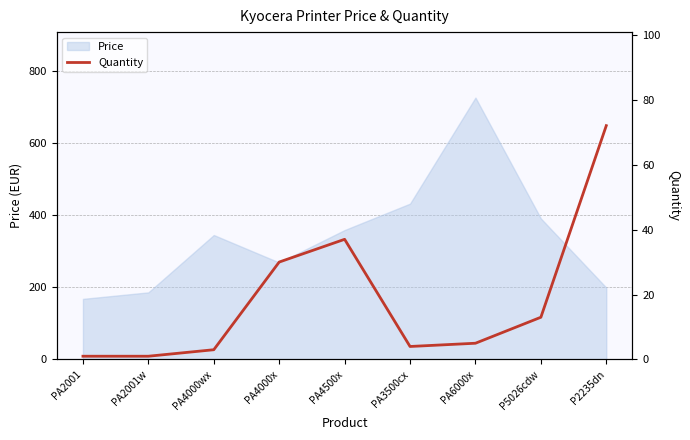

How many interior local valleys (lower than both neighbors) does the data have?

1